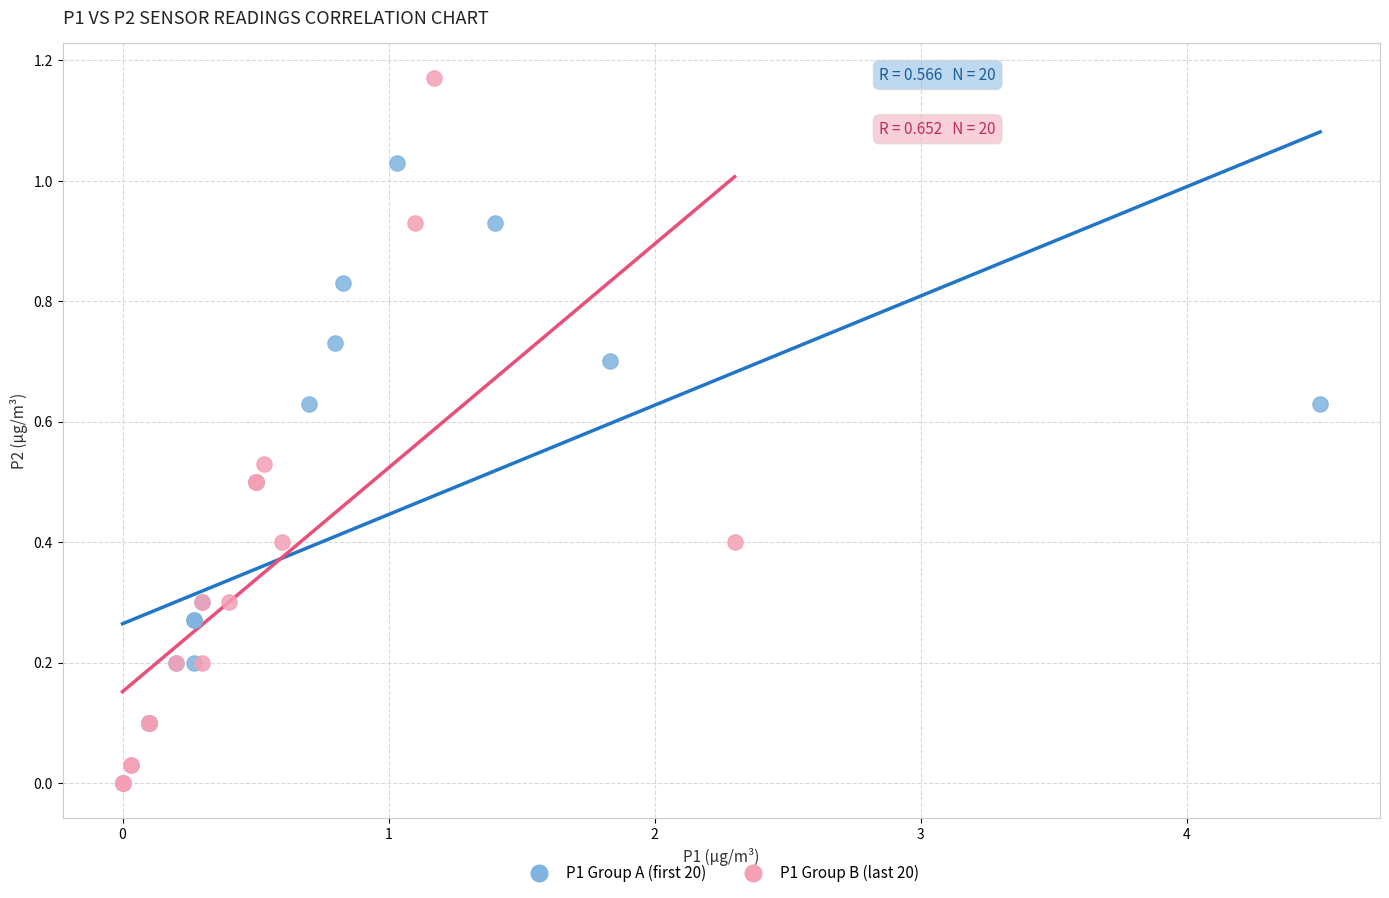

Which series has the widest spread of Y values?

P1 Group B (last 20)